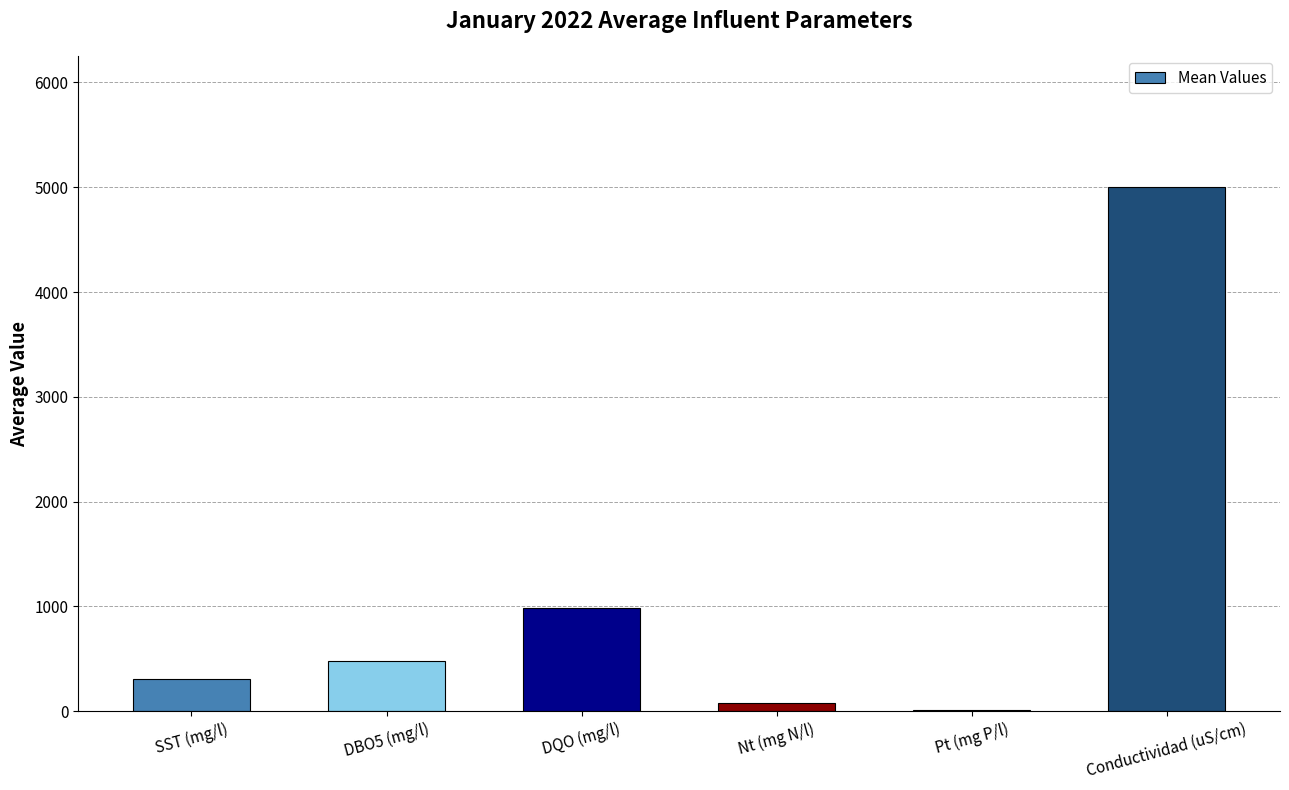

What is the difference between the values at Conductividad (uS/cm) and SST (mg/l)?

4691.4